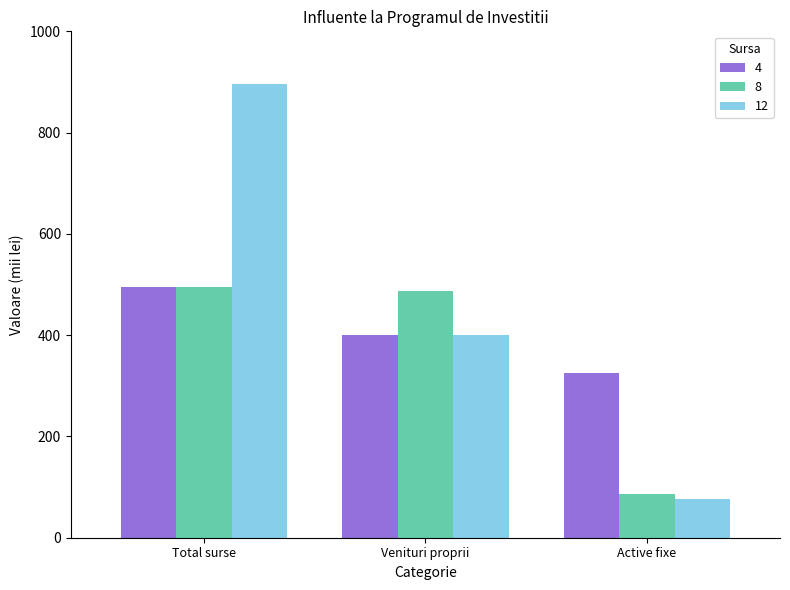

What is the total value across all series at Venituri proprii?

1287.0